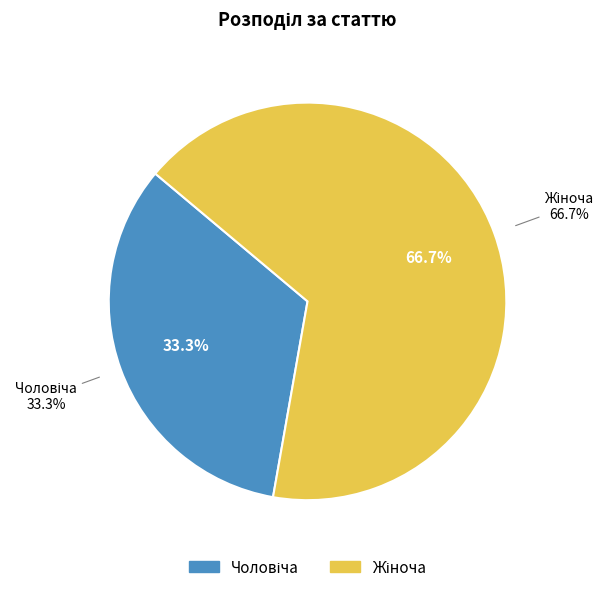

What percentage is NOT represented by Жіноча?

33.3%